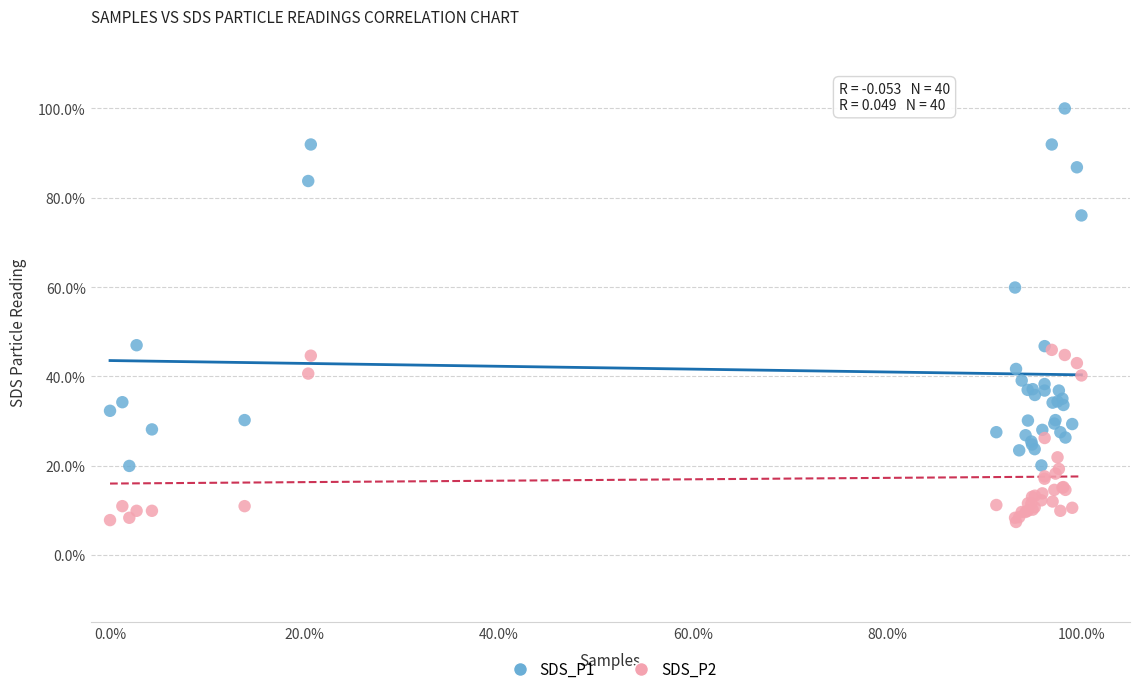

Which series has the largest Y range (max minus min)?

SDS_P1